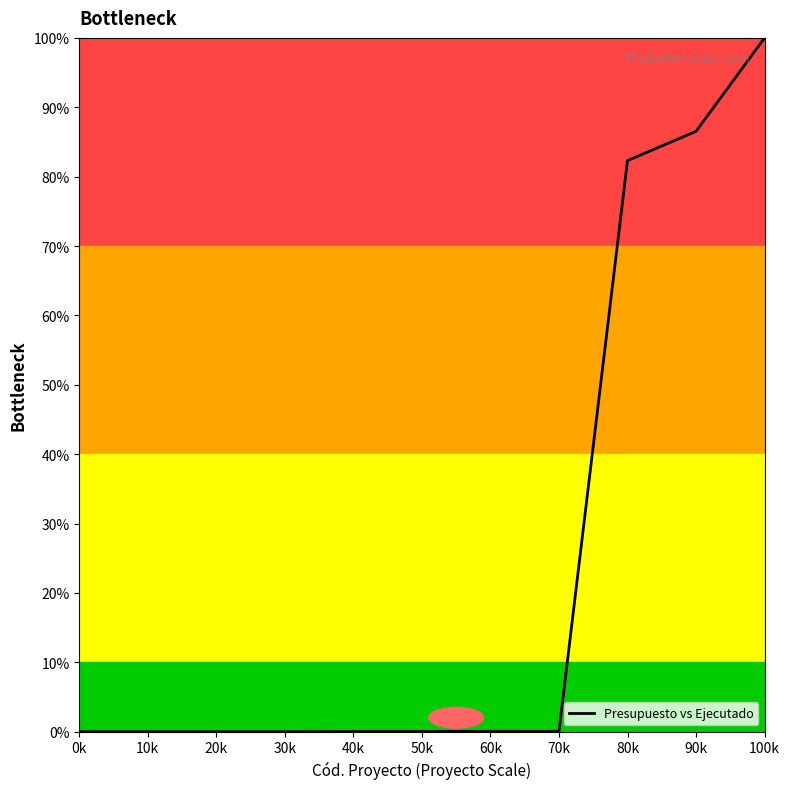

What position from the right is 50k?

6